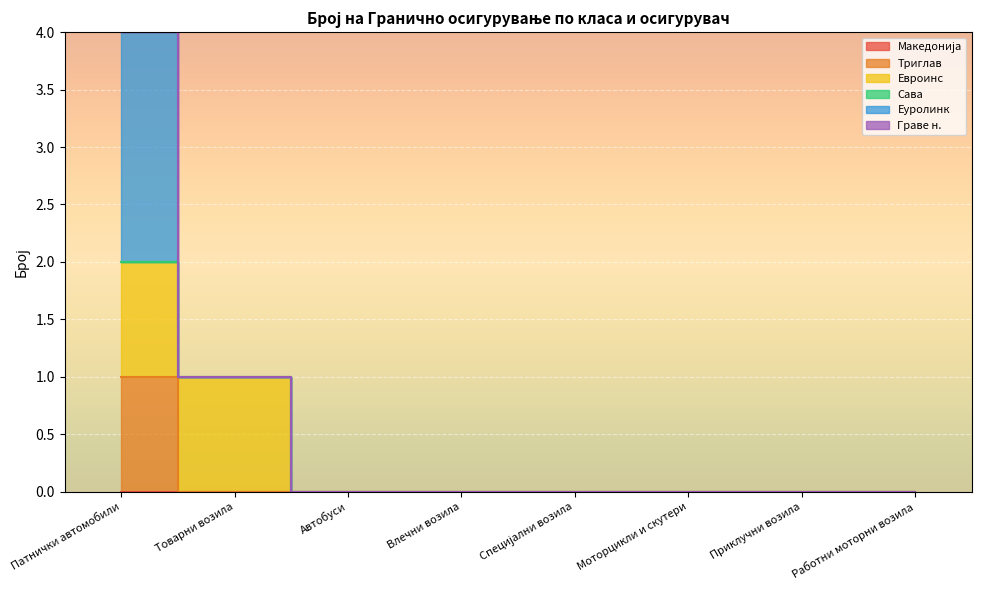

True or false: Еуролинк has more than 2 points higher than both neighbors.

False